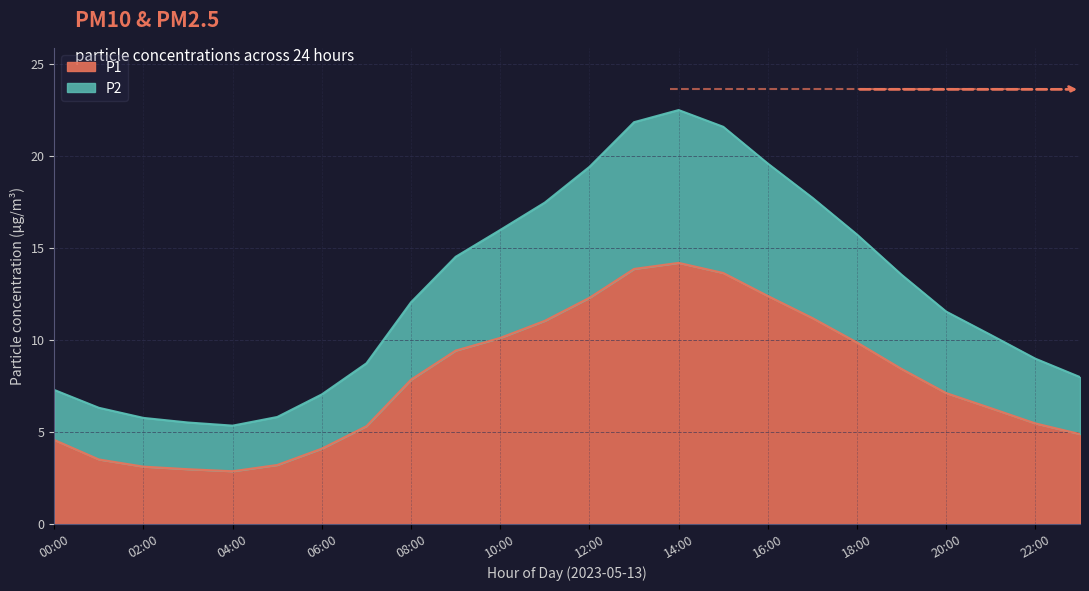

Which has a higher value, 17:00 or 20:00?

17:00